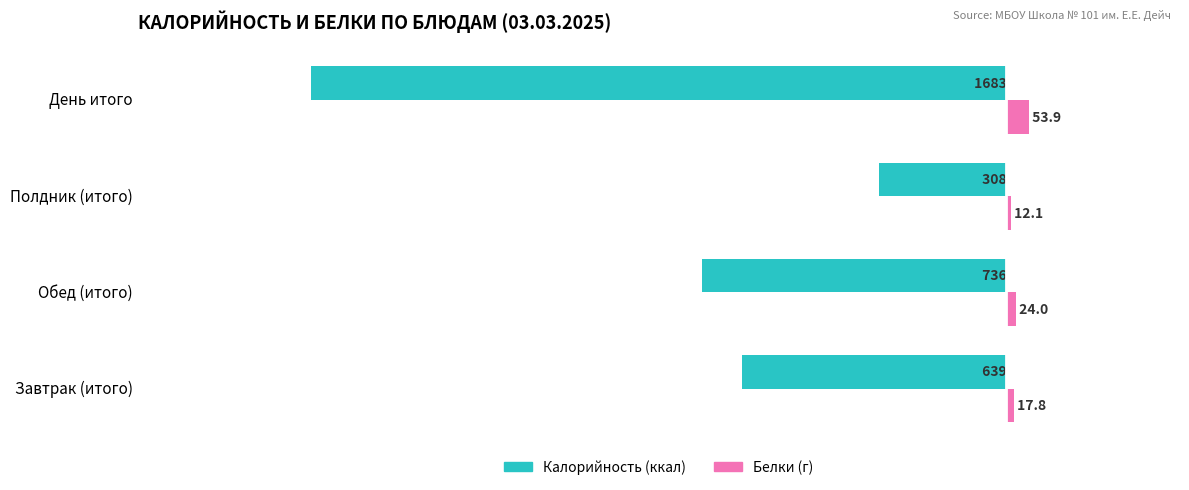

How many series are shown in this chart?

2